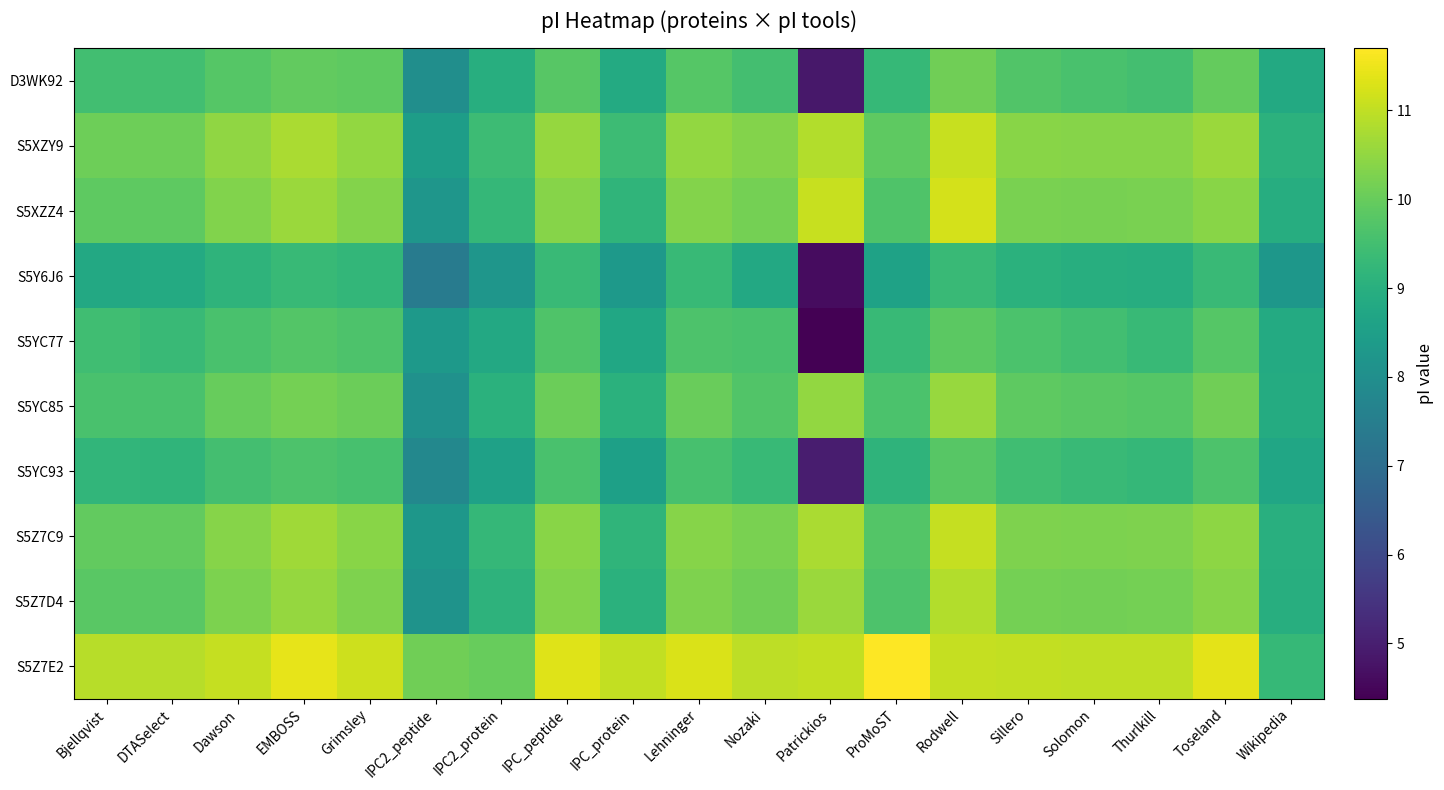

At how many categories does at least one series exceed 7?

19